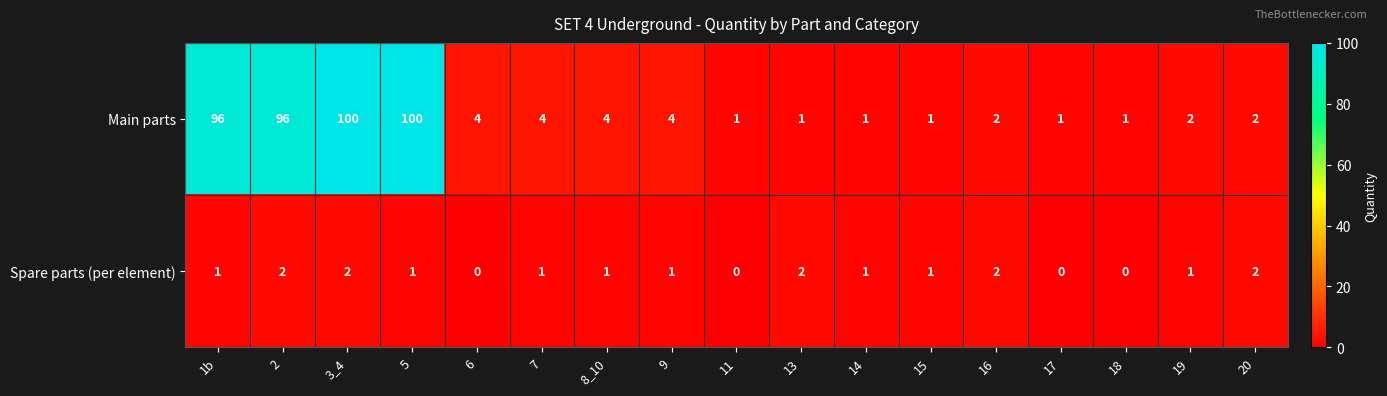

What is the difference between the second highest and minimum values in the Main parts series?

99